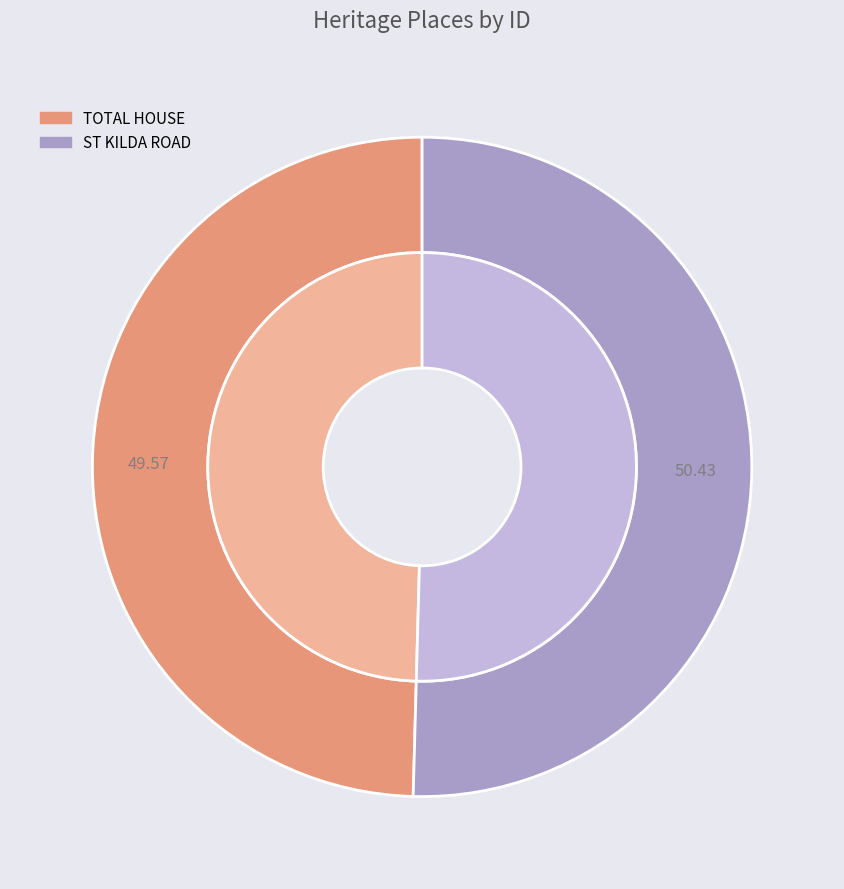

Which category has the biggest portion of the pie?

ST KILDA ROAD